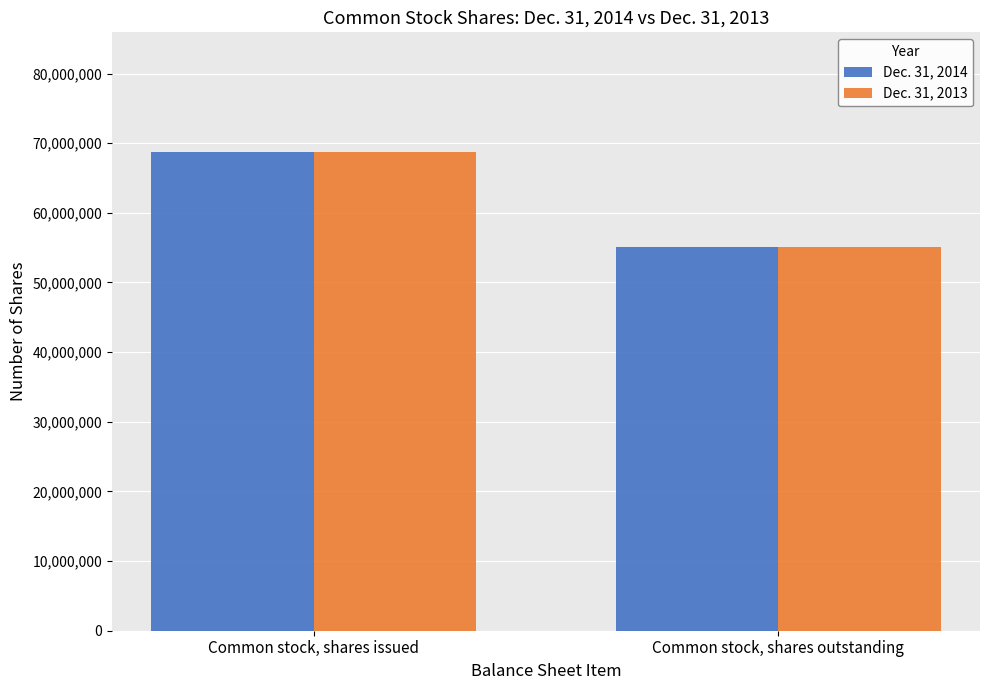

What is the total value across all series at Common stock, shares outstanding?

110276622